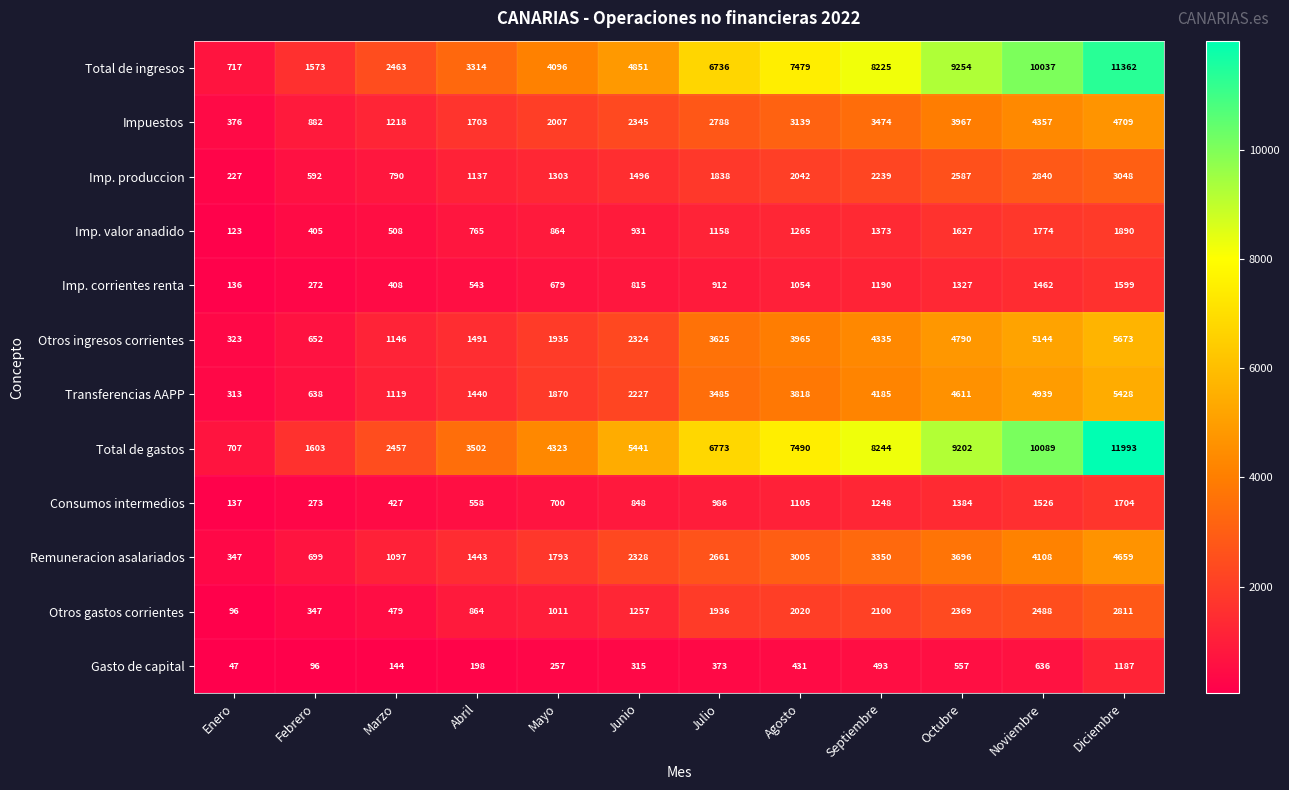

At which label does Otros gastos corrientes reach its peak?

Diciembre